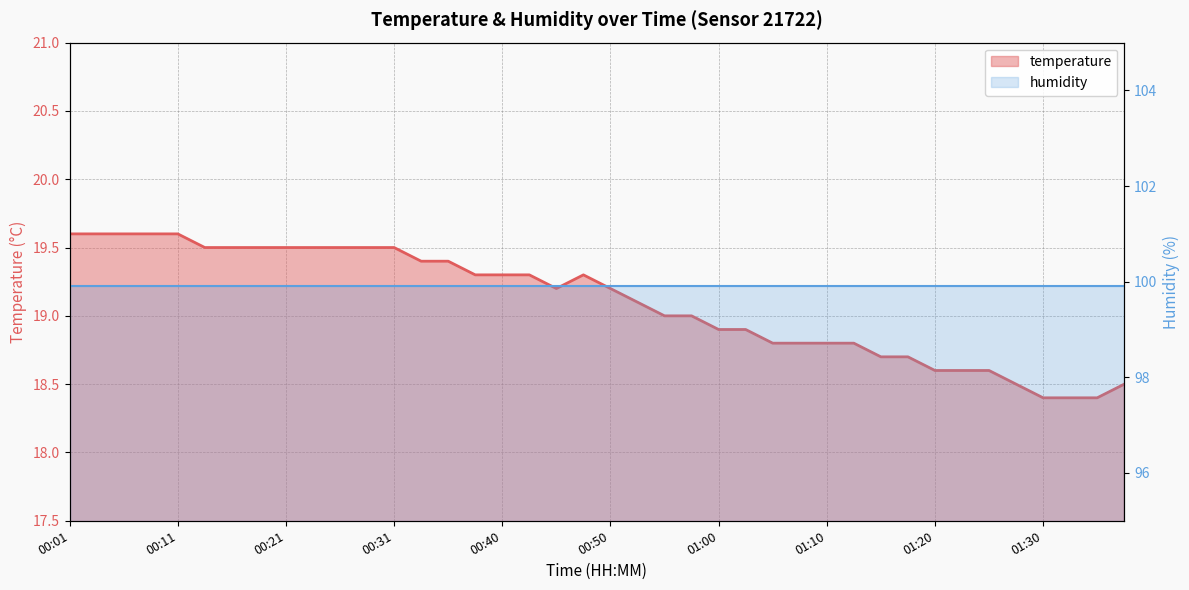

Reading left to right, extract all data points from this chart.

00:01=19.6	00:04=19.6	00:06=19.6	00:09=19.6	00:11=19.6	00:14=19.5	00:16=19.5	00:18=19.5	00:21=19.5	00:23=19.5	00:26=19.5	00:28=19.5	00:31=19.5	00:33=19.4	00:36=19.4	00:38=19.3	00:40=19.3	00:43=19.3	00:45=19.2	00:48=19.3	00:50=19.2	00:53=19.1	00:55=19.0	00:57=19.0	01:00=18.9	01:02=18.9	01:05=18.8	01:07=18.8	01:10=18.8	01:12=18.8	01:15=18.7	01:17=18.7	01:20=18.6	01:23=18.6	01:25=18.6	01:27=18.5	01:30=18.4	01:32=18.4	01:35=18.4	01:37=18.5